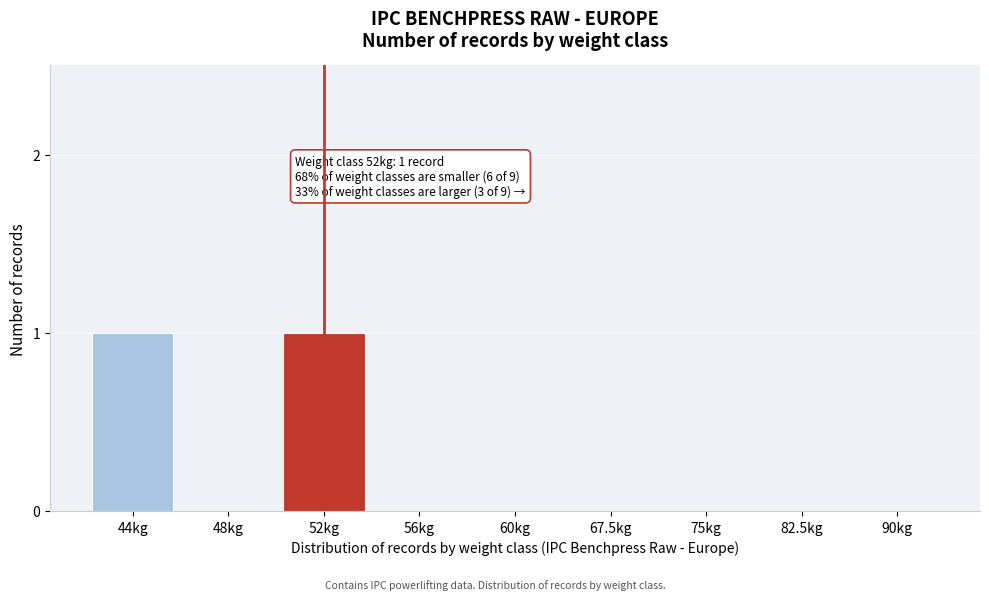

Reading left to right, transcribe all the data shown in this chart.

44kg=1	48kg=0	52kg=1	56kg=0	60kg=0	67.5kg=0	75kg=0	82.5kg=0	90kg=0